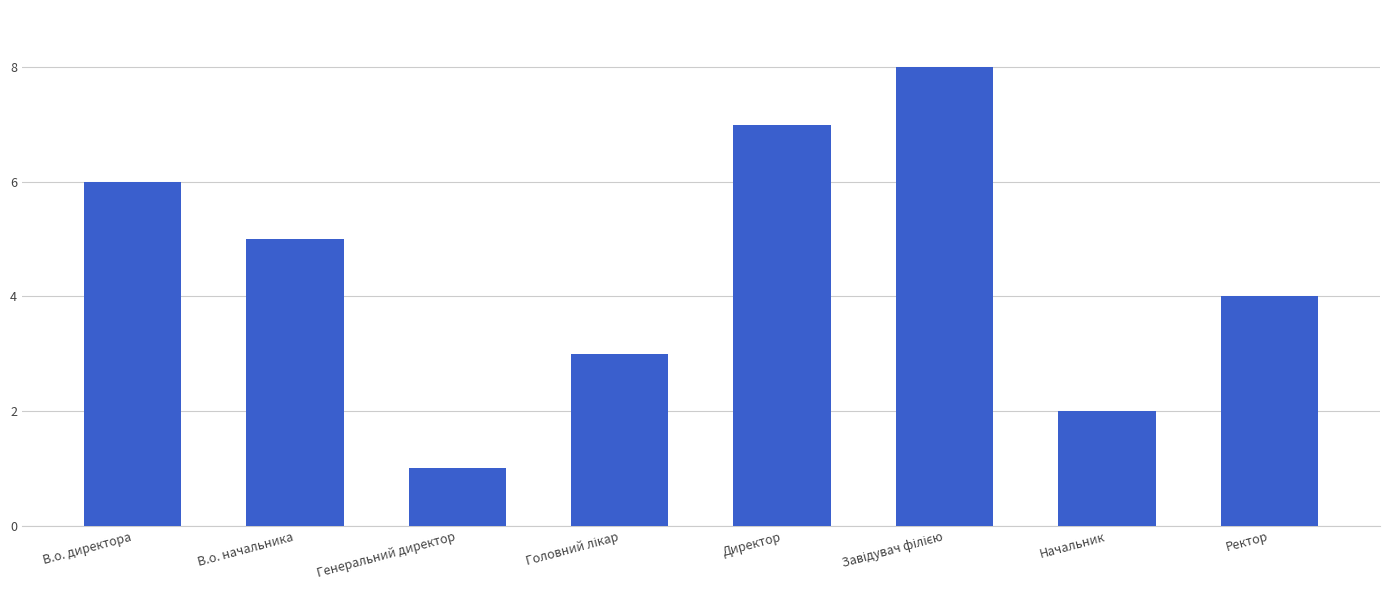

Reading left to right, list all the values displayed in this chart.

6	5	1	3	7	8	2	4